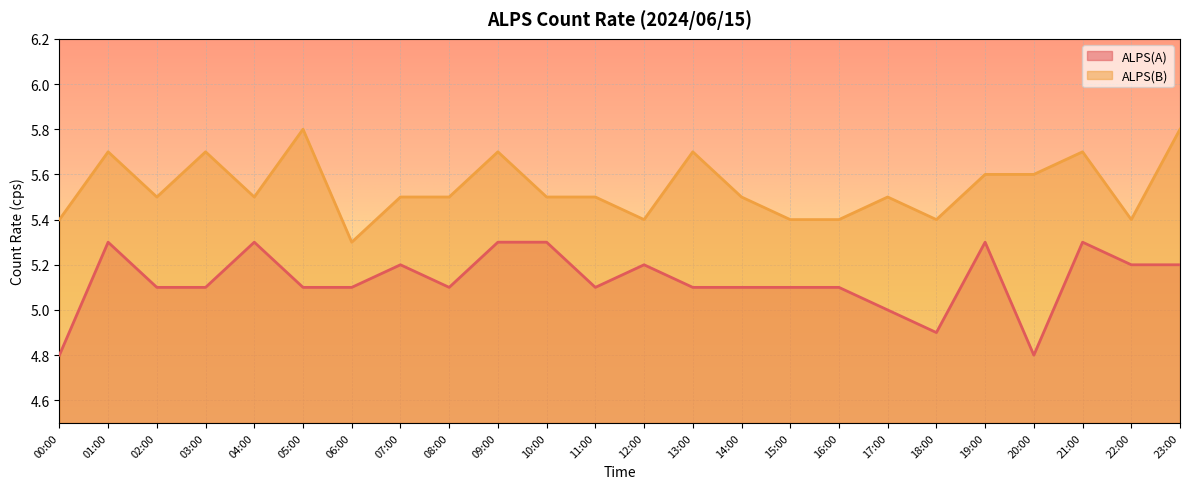

How many ALPS(B) values are between 5 and 6?

24